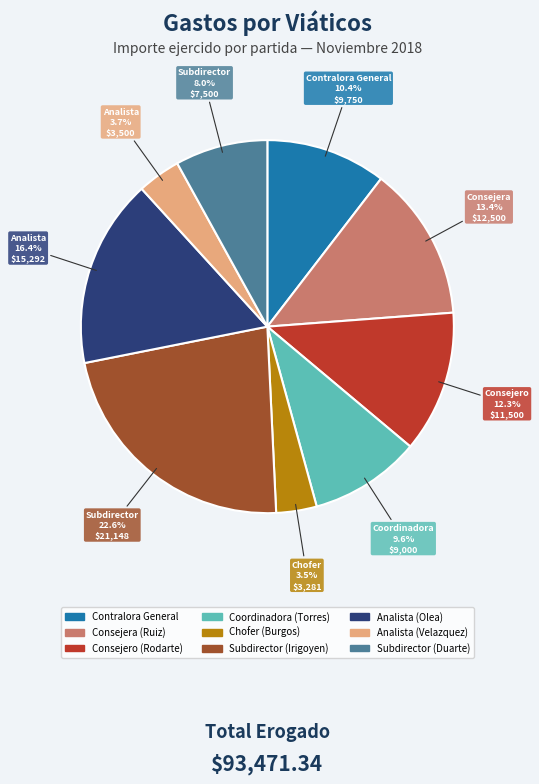

What is the ratio of the value at Contralora General to the value at Consejera (Ruiz)?

0.8